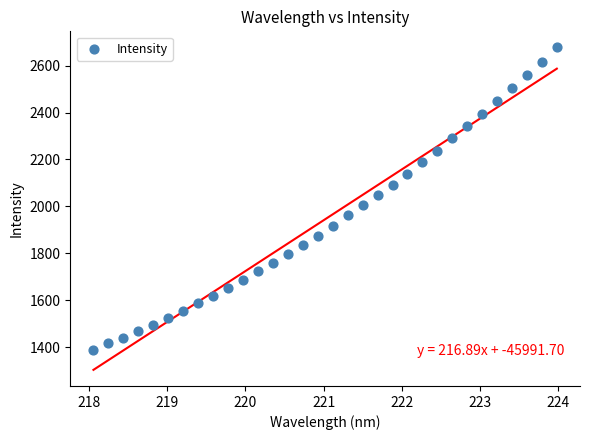

What is the range of X values (max minus min)?

5.9